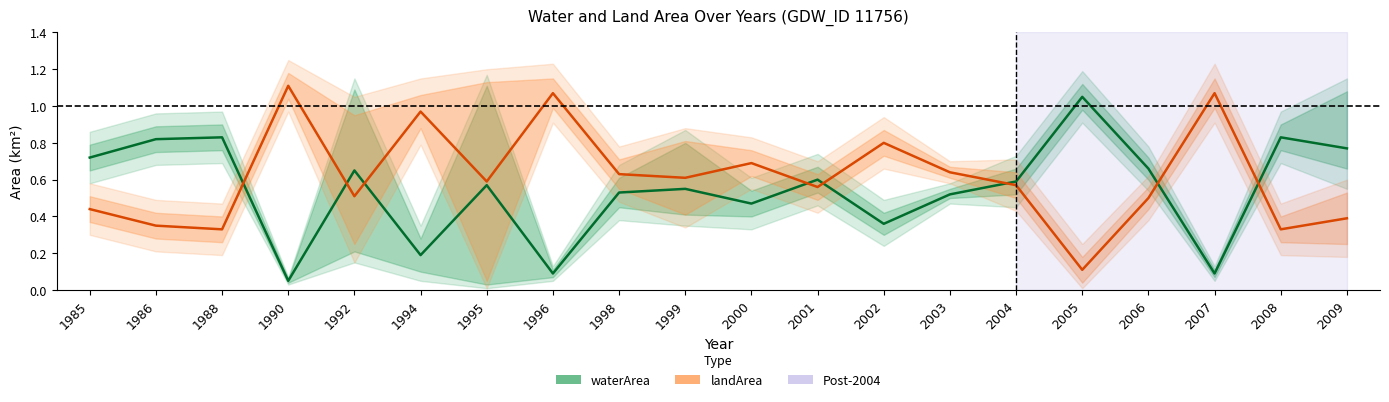

Reading right to left, what are all the values shown in this chart?

waterArea: 0.8	0.8	0.1	0.7	1.1	0.6	0.5	0.4	0.6	0.5	0.6	0.5	0.1	0.6	0.2	0.7	0.1	0.8	0.8	0.7
landArea: 0.4	0.3	1.1	0.5	0.1	0.6	0.6	0.8	0.6	0.7	0.6	0.6	1.1	0.6	1.0	0.5	1.1	0.3	0.3	0.4